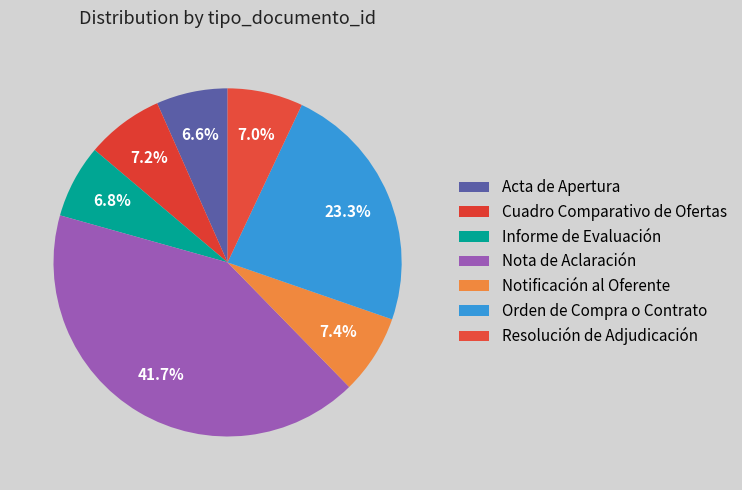

What percentage is the Orden de Compra o Contrato slice, to the nearest percent?

23%